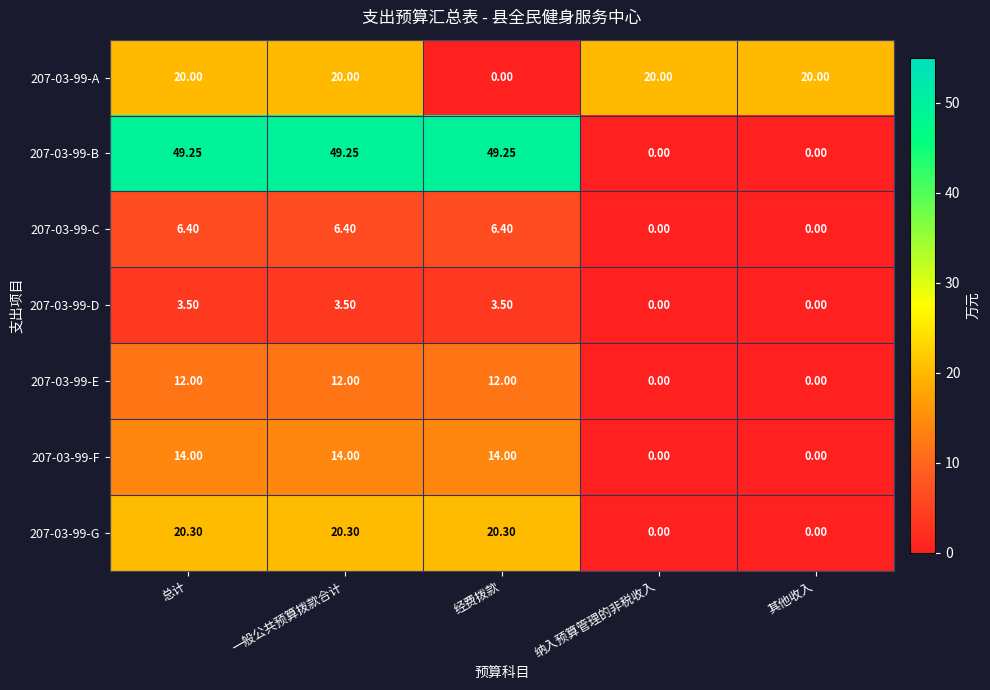

Where does the 207-03-99-D series first go above 3?

总计